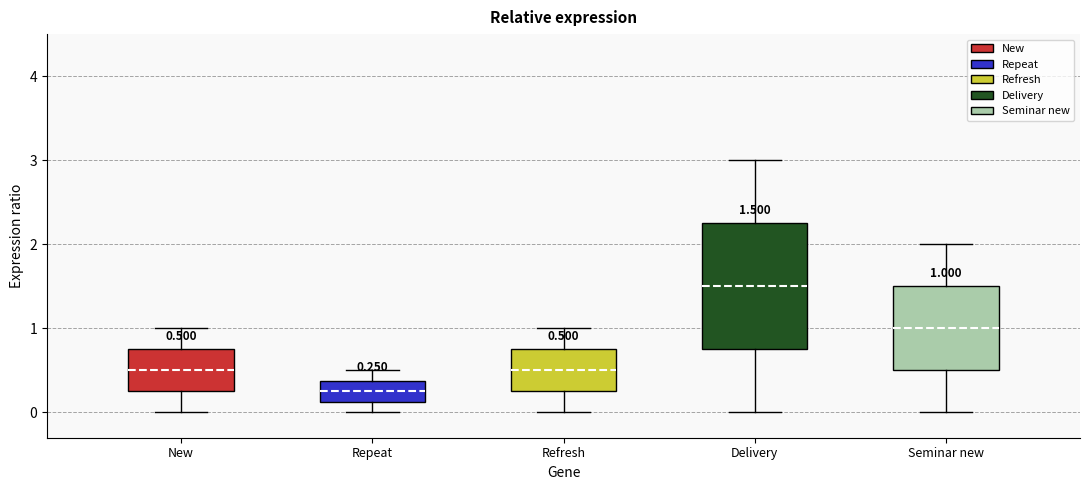

Which box is the tallest, from its lower edge to its upper edge?

Delivery